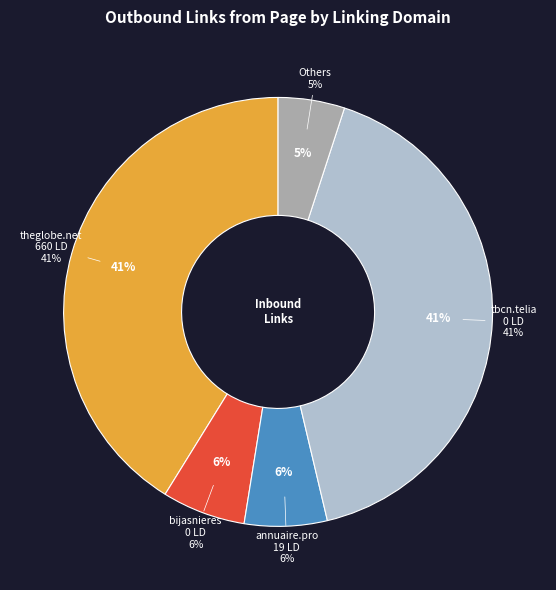

Is there a majority slice in this chart?

No